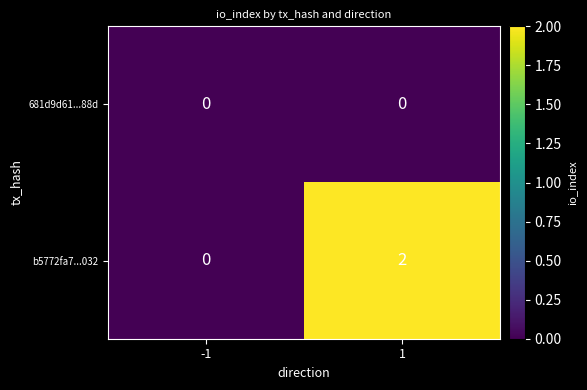

Rank the series by their average value, from lowest to highest.

681d9d61...88d, b5772fa7...032